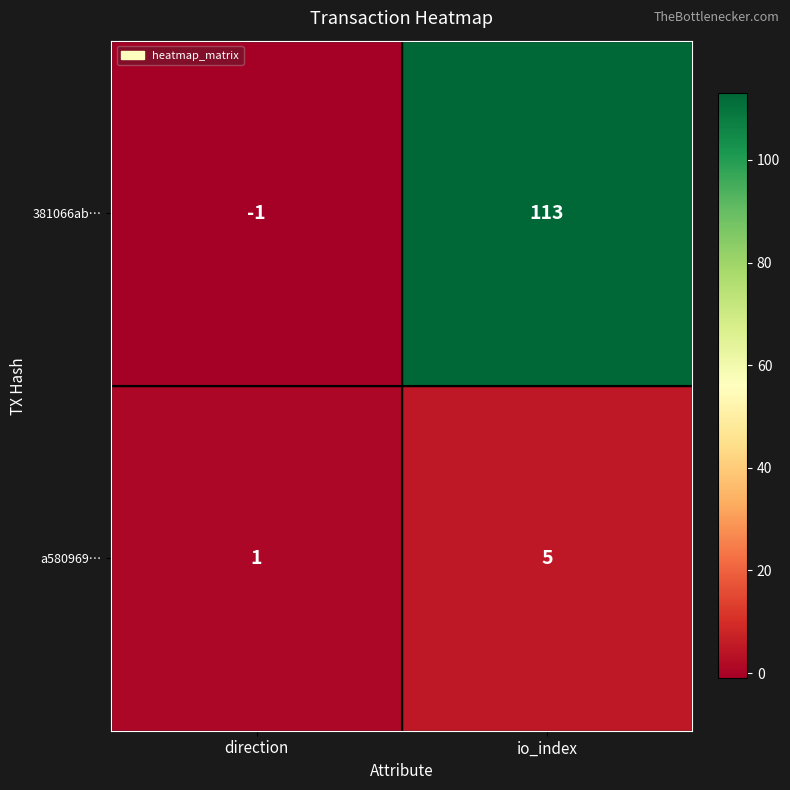

Reading left to right, extract all data points from this chart.

381066ab…: direction=-1	io_index=113
a580969…: direction=1	io_index=5